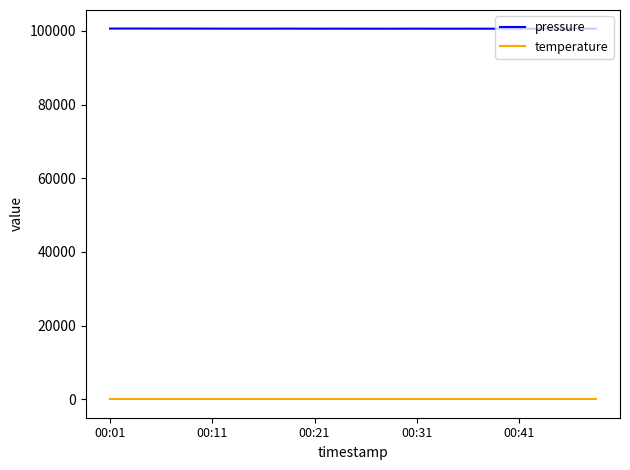

What is the difference between the maximum and second lowest values in the pressure series?

46.4